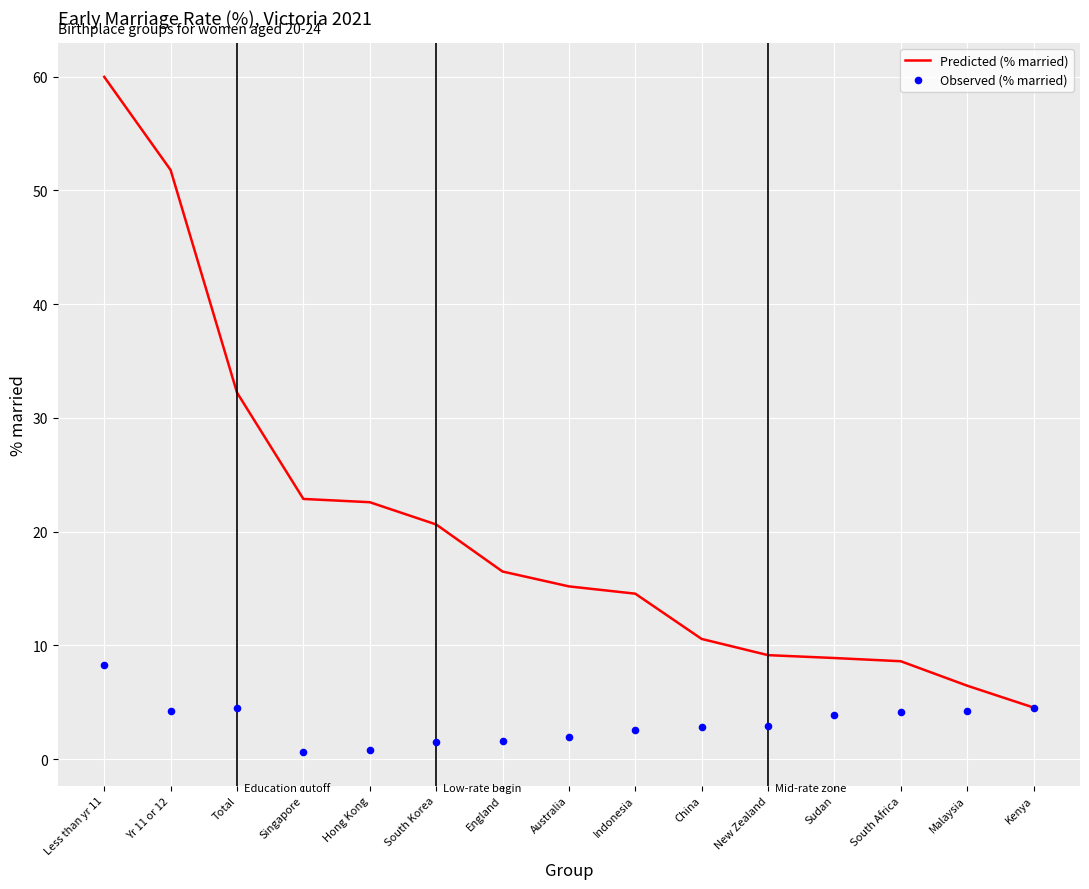

What are all the series names shown in the legend?

Predicted (% married), Observed (% married)